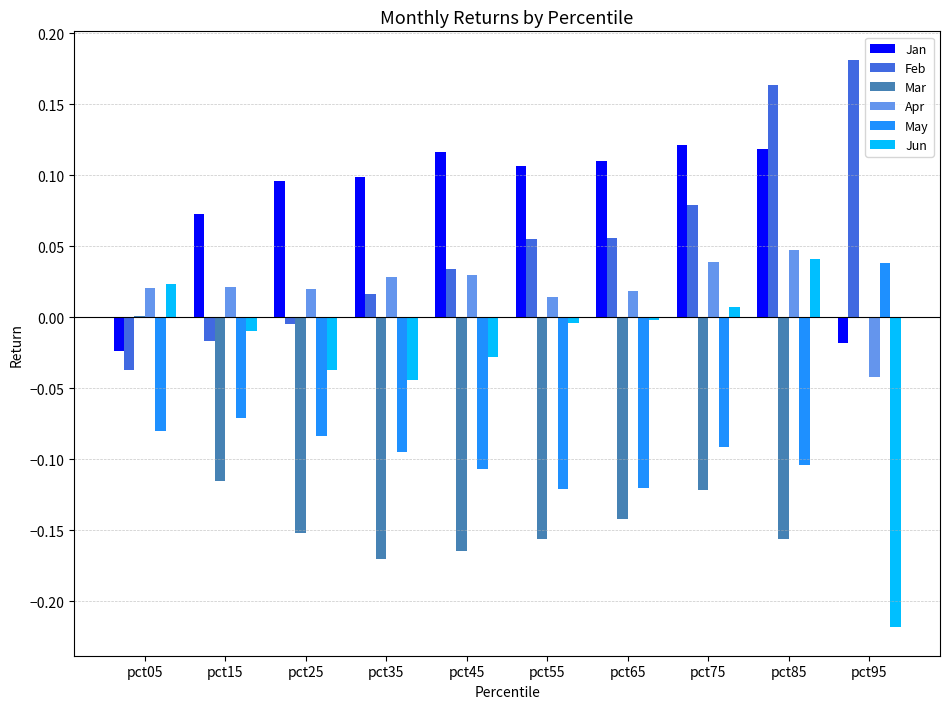

How many series are shown in this chart?

6